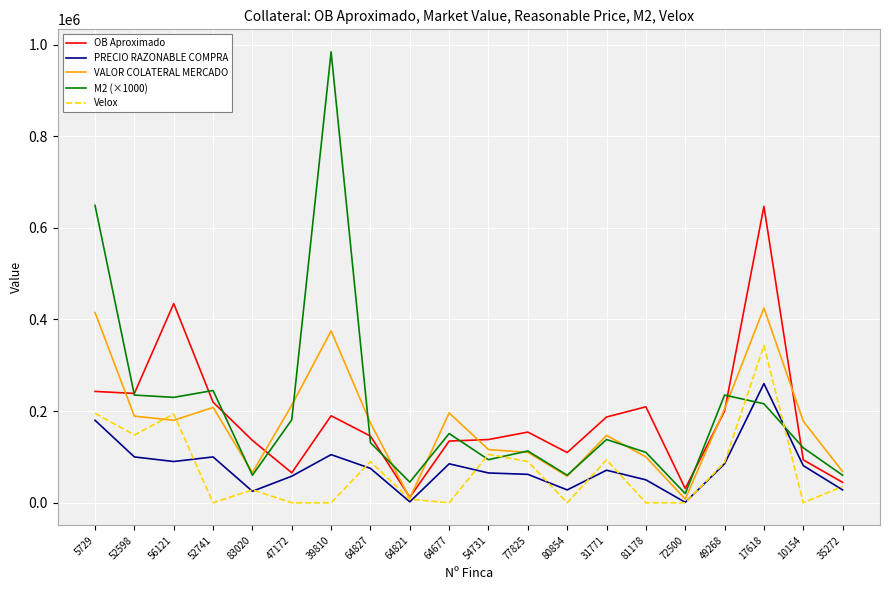

True or false: PRECIO RAZONABLE COMPRA and M2 (×1000) cross at least once.

True